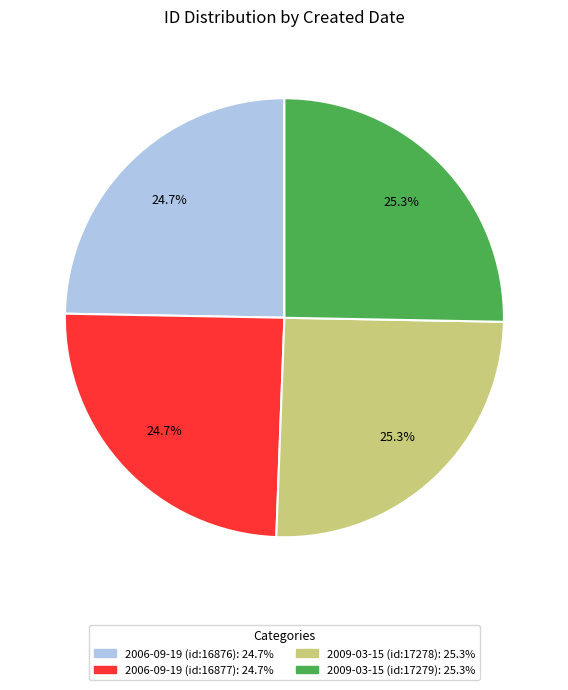

Does 2006-09-19 (id:16877) represent more than half of the total?

No